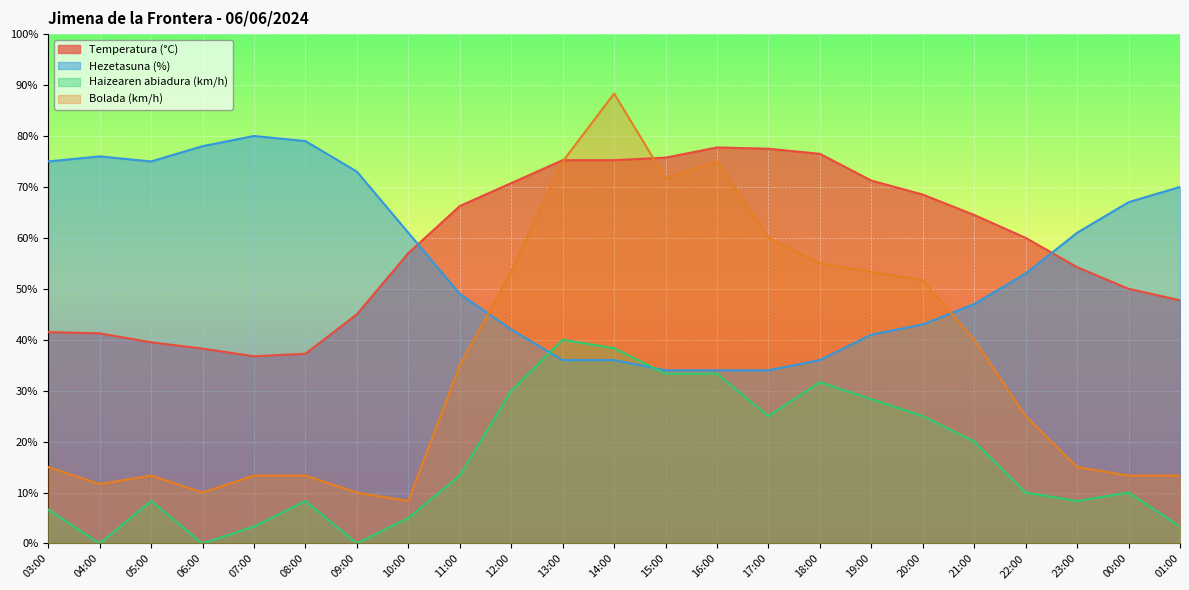

Which series has the largest total across all categories?

Temperatura (°C)